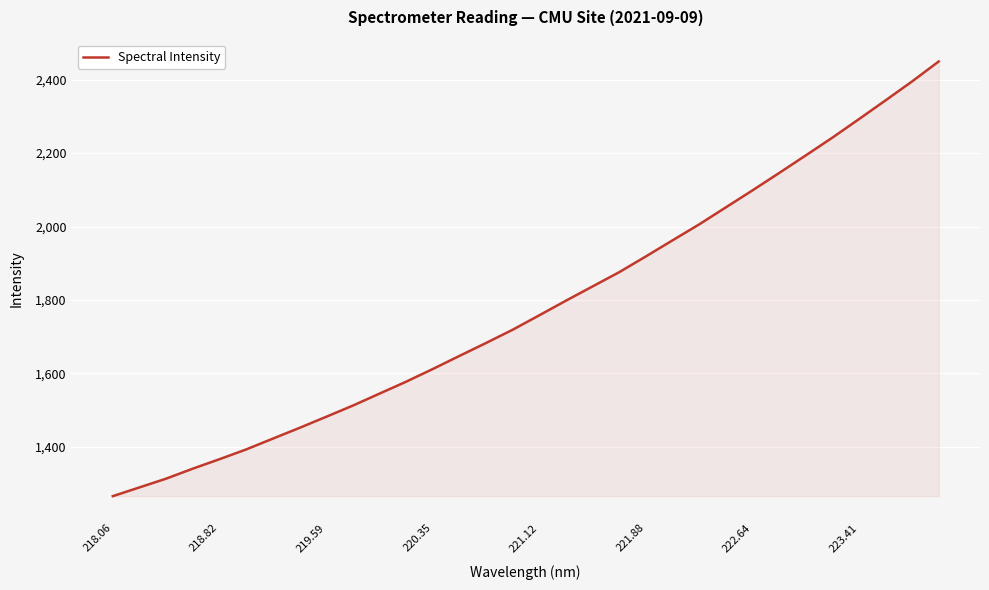

What is the difference between the maximum and minimum values?

1185.0